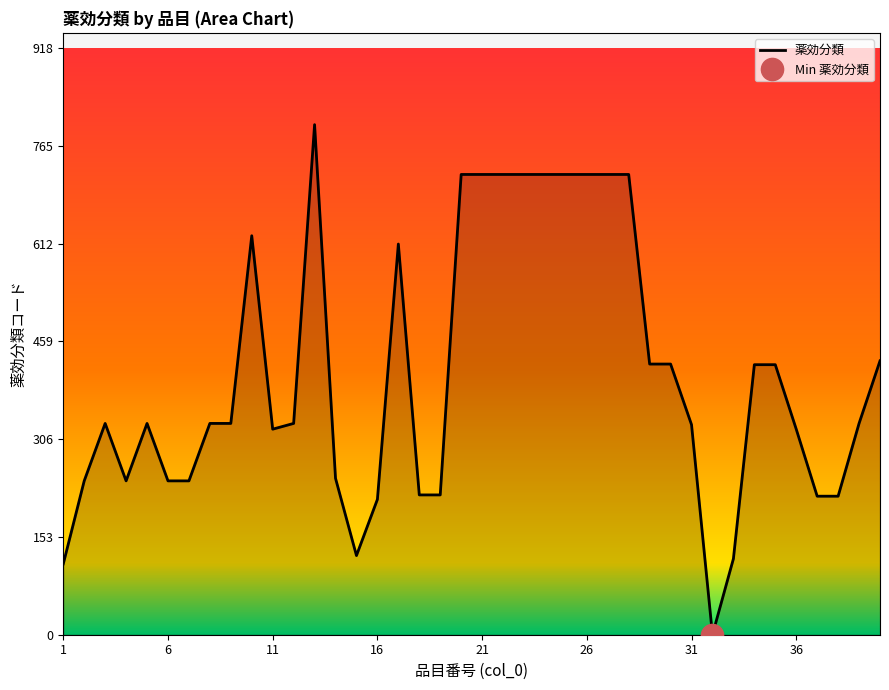

How many points are higher than both their immediate neighbors (excluding endpoints)?

5